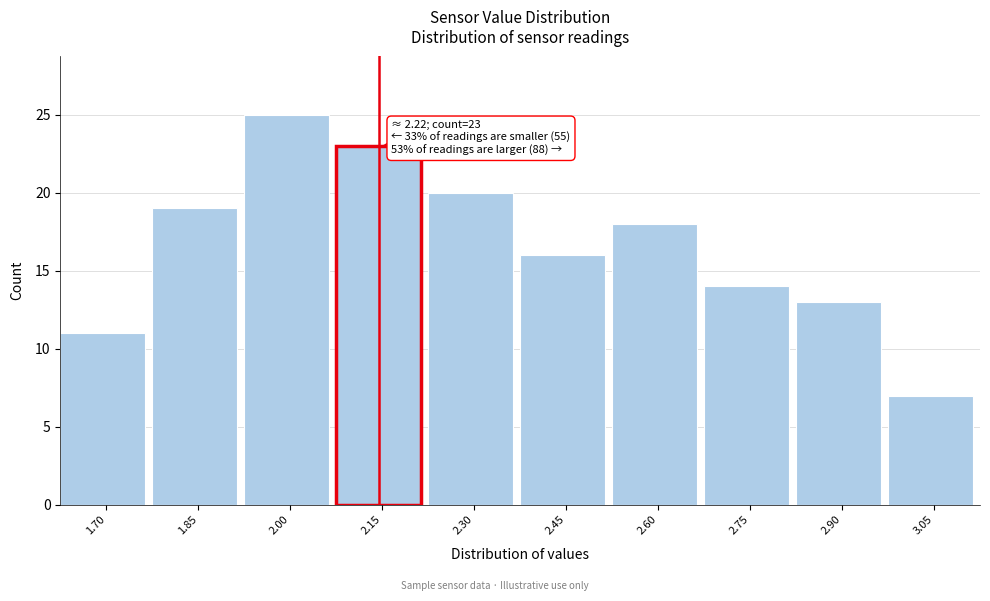

Reading right to left, transcribe all the data shown in this chart.

7	13	14	18	16	20	23	25	19	11